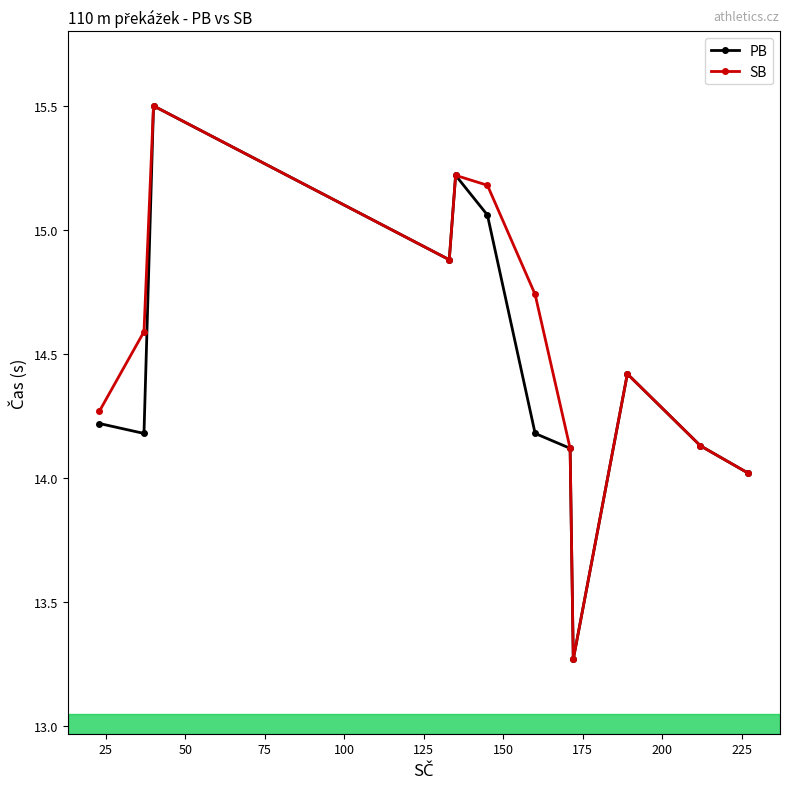

What is the maximum value shown in the chart?

15.5